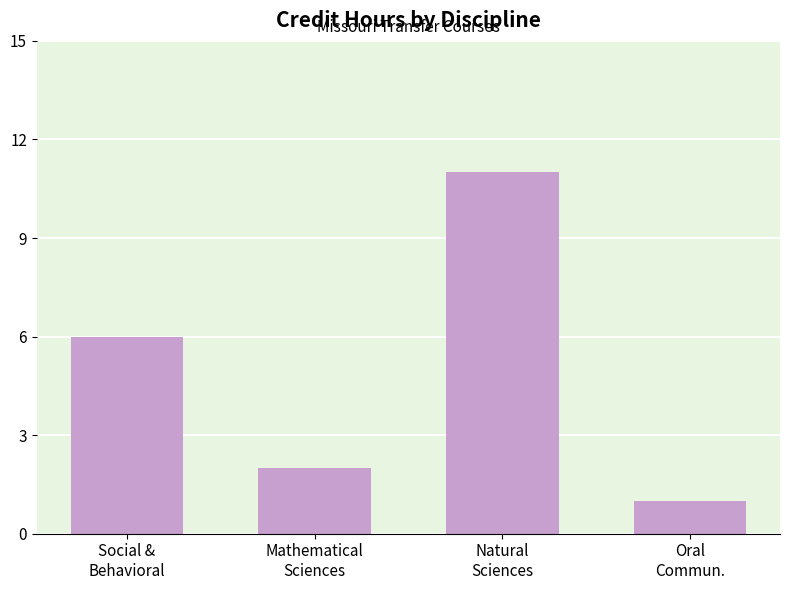

List the labels in order of value, largest first.

Natural
Sciences, Social &
Behavioral, Mathematical
Sciences, Oral
Commun.